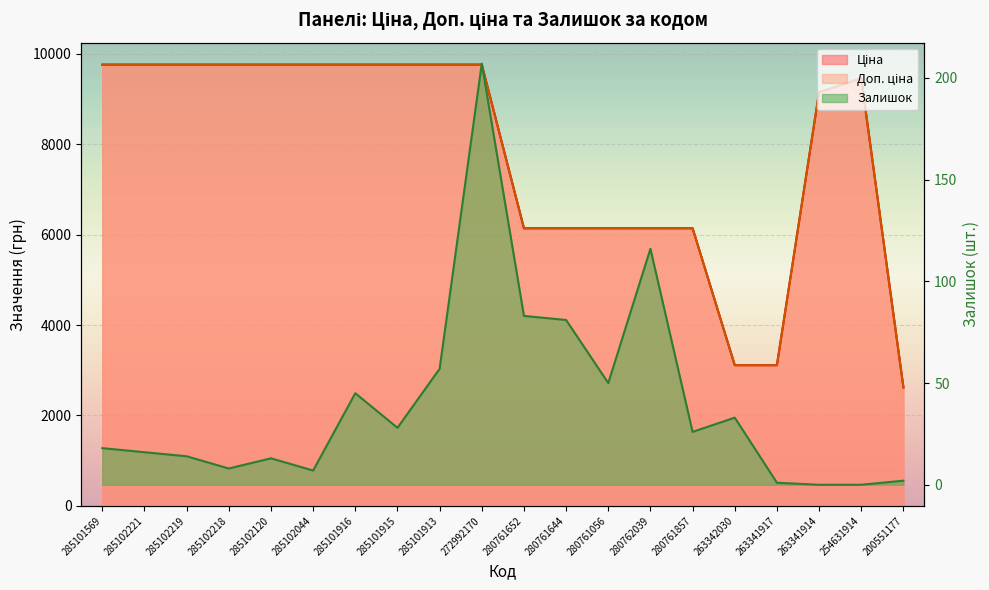

Is it true that Залишок equals 8.0 at 285102218?

True